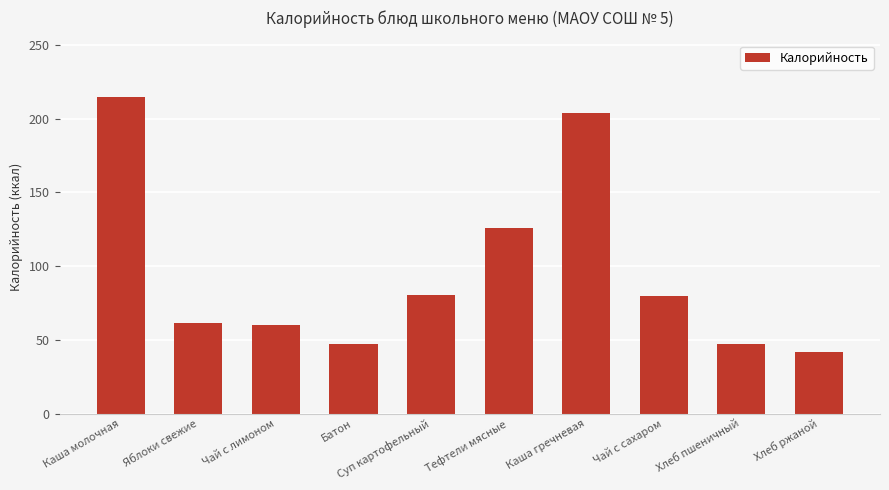

What is the minimum value shown in the chart?

42.0